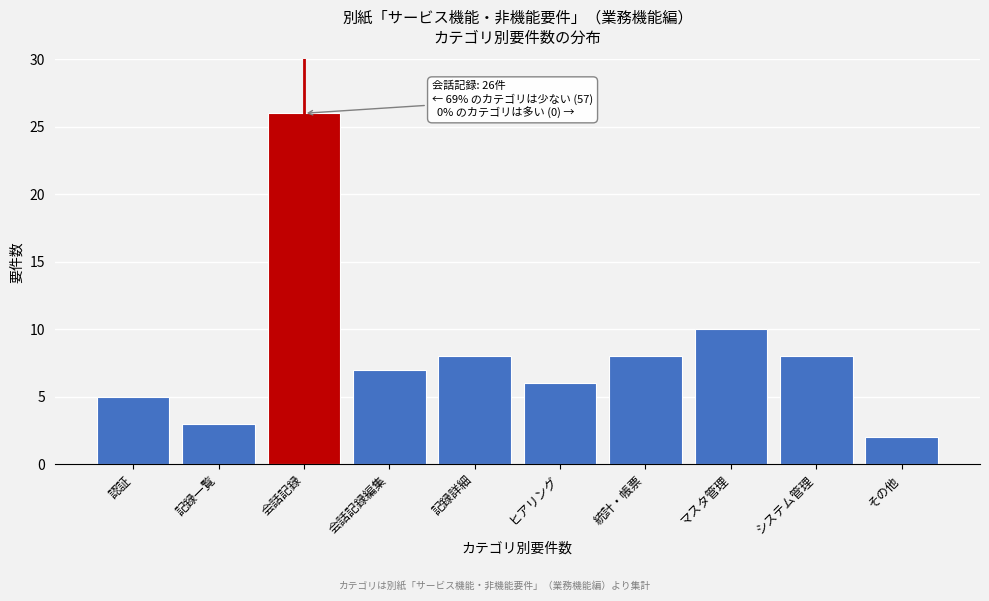

Reading left to right, list all the values displayed in this chart.

認証=5	記録一覧=3	会話記録=26	会話記録編集=7	記録詳細=8	ヒアリング=6	統計・帳票=8	マスタ管理=10	システム管理=8	その他=2